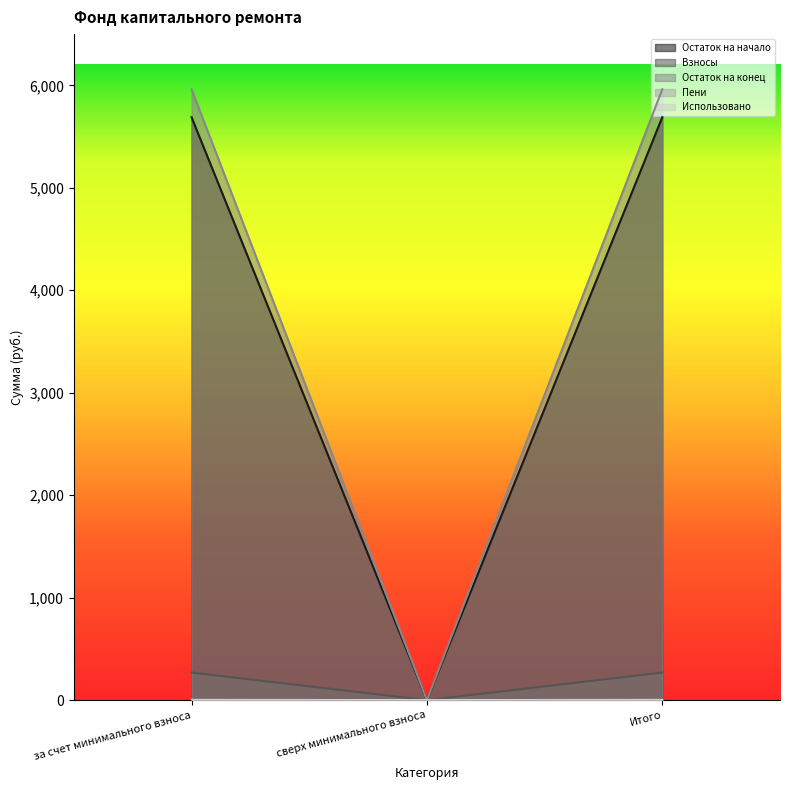

Reading left to right, what are all the values shown in this chart?

Остаток на начало: 5689.1	0.0	5689.1
Взносы: 269.1	0.0	269.1
Остаток на конец: 5961.2	0.0	5961.2
Пени: 3.0	0.0	3.0